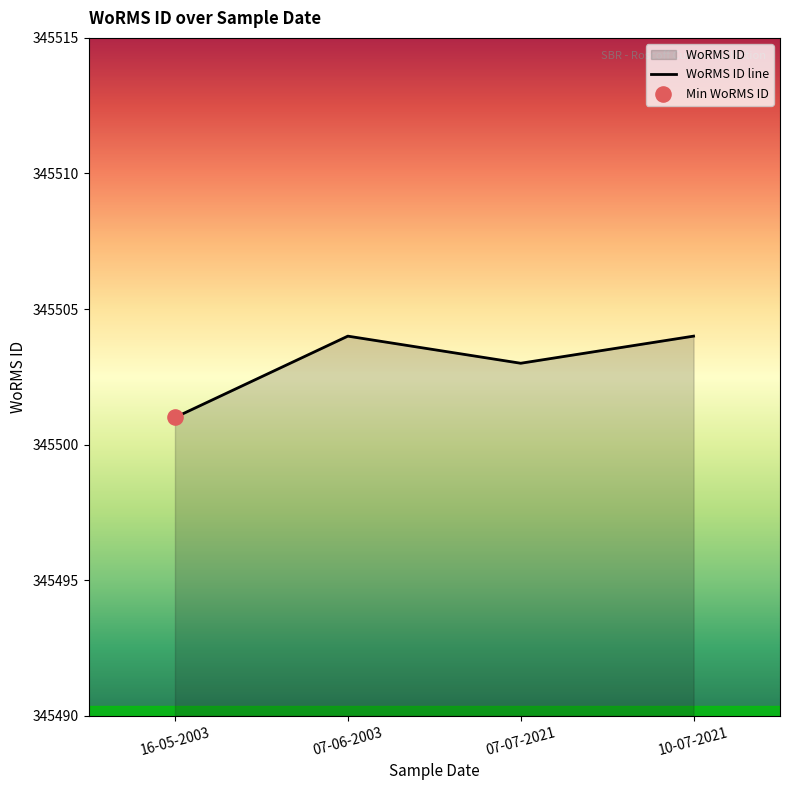

What is the change in value from 16-05-2003 to 07-06-2003?

+3